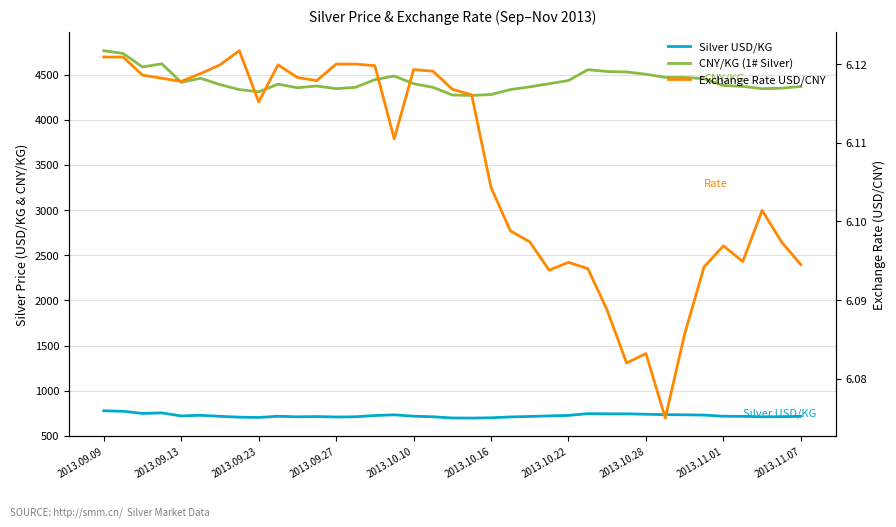

In Silver USD/KG, how many points are lower than both neighbors (excluding endpoints)?

7